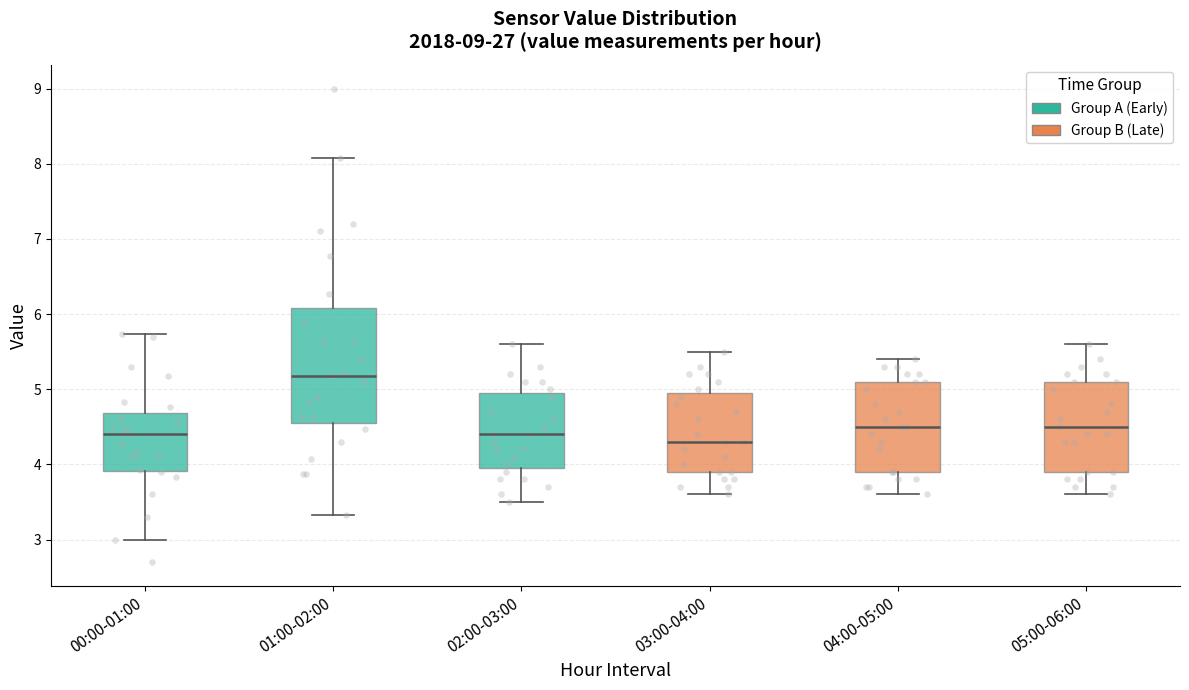

Reading left to right, read every box against the y-axis: the position of its median line, the range the box covers, and the ends of its whiskers. The values are not printed on the chart, so give them approximately, as read against the axis.

00:00-01:00: median 4.4, box 3.9 to 4.7, whiskers 3.0 to 5.7
01:00-02:00: median 5.2, box 4.6 to 6.1, whiskers 3.3 to 8.1
02:00-03:00: median 4.4, box 4.0 to 5.0, whiskers 3.5 to 5.6
03:00-04:00: median 4.3, box 3.9 to 5.0, whiskers 3.6 to 5.5
04:00-05:00: median 4.5, box 3.9 to 5.1, whiskers 3.6 to 5.4
05:00-06:00: median 4.5, box 3.9 to 5.1, whiskers 3.6 to 5.6